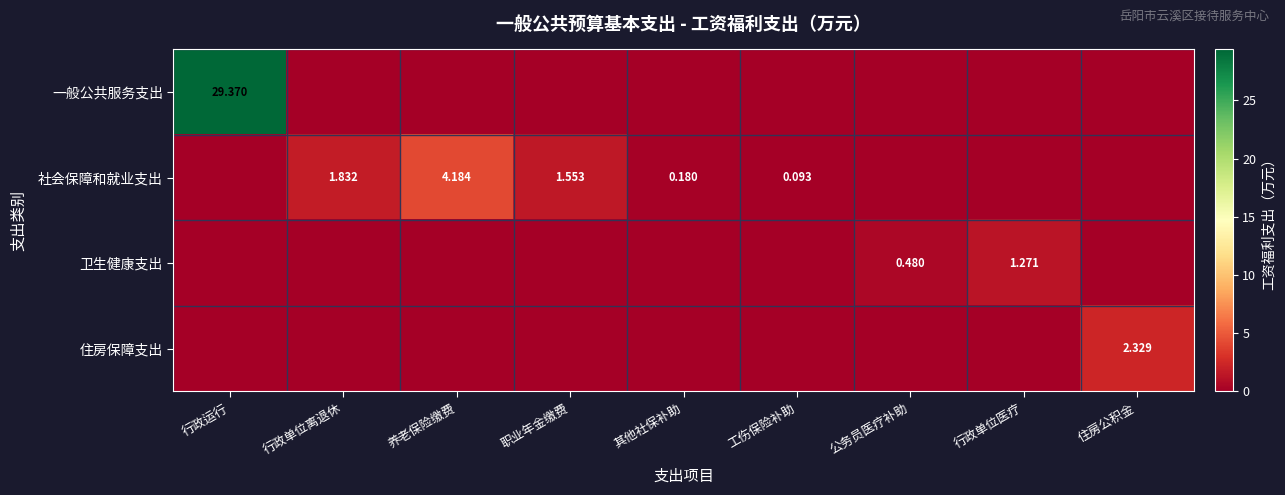

At which category is the sum across all series the highest?

行政运行